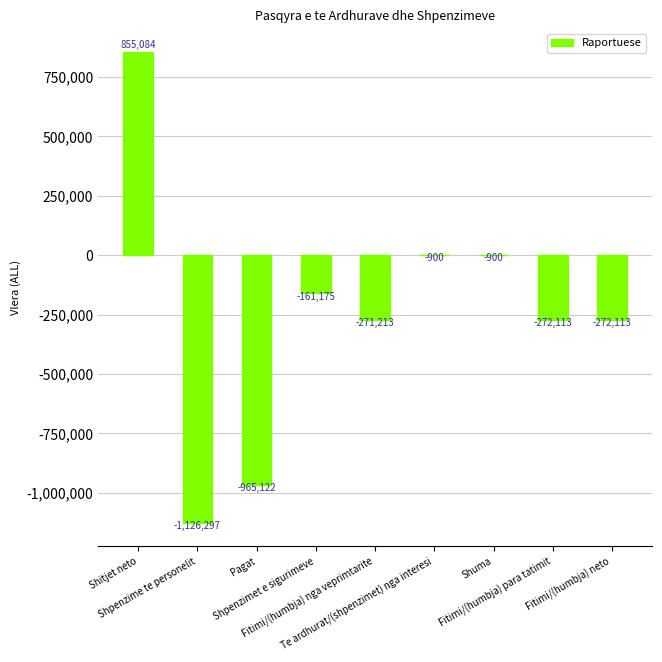

The value at Fitimi/(humbja) nga veprimtarite is -271213. True or false?

True